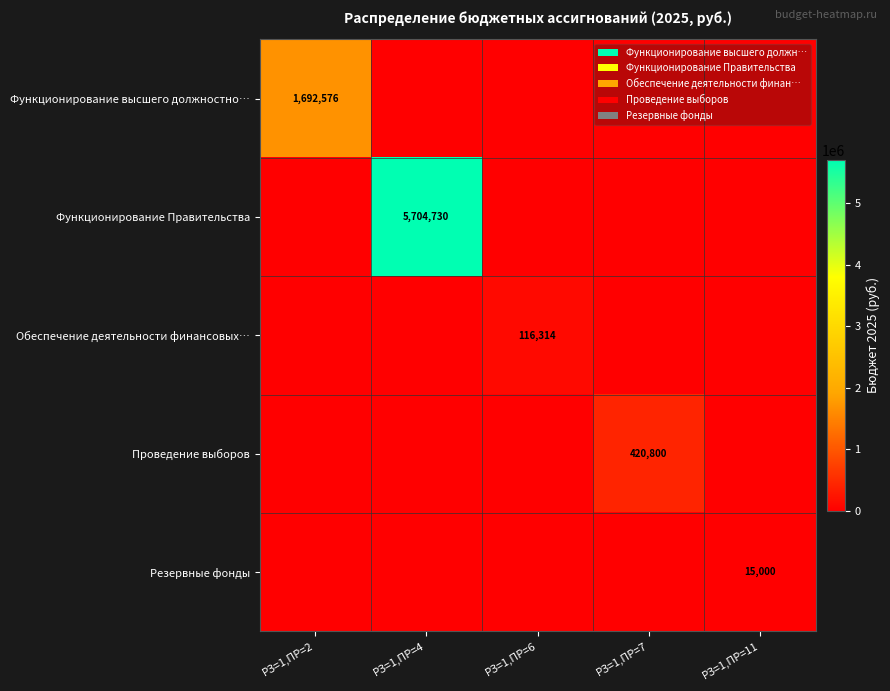

At which category is the sum across all series the highest?

РЗ=1,ПР=4